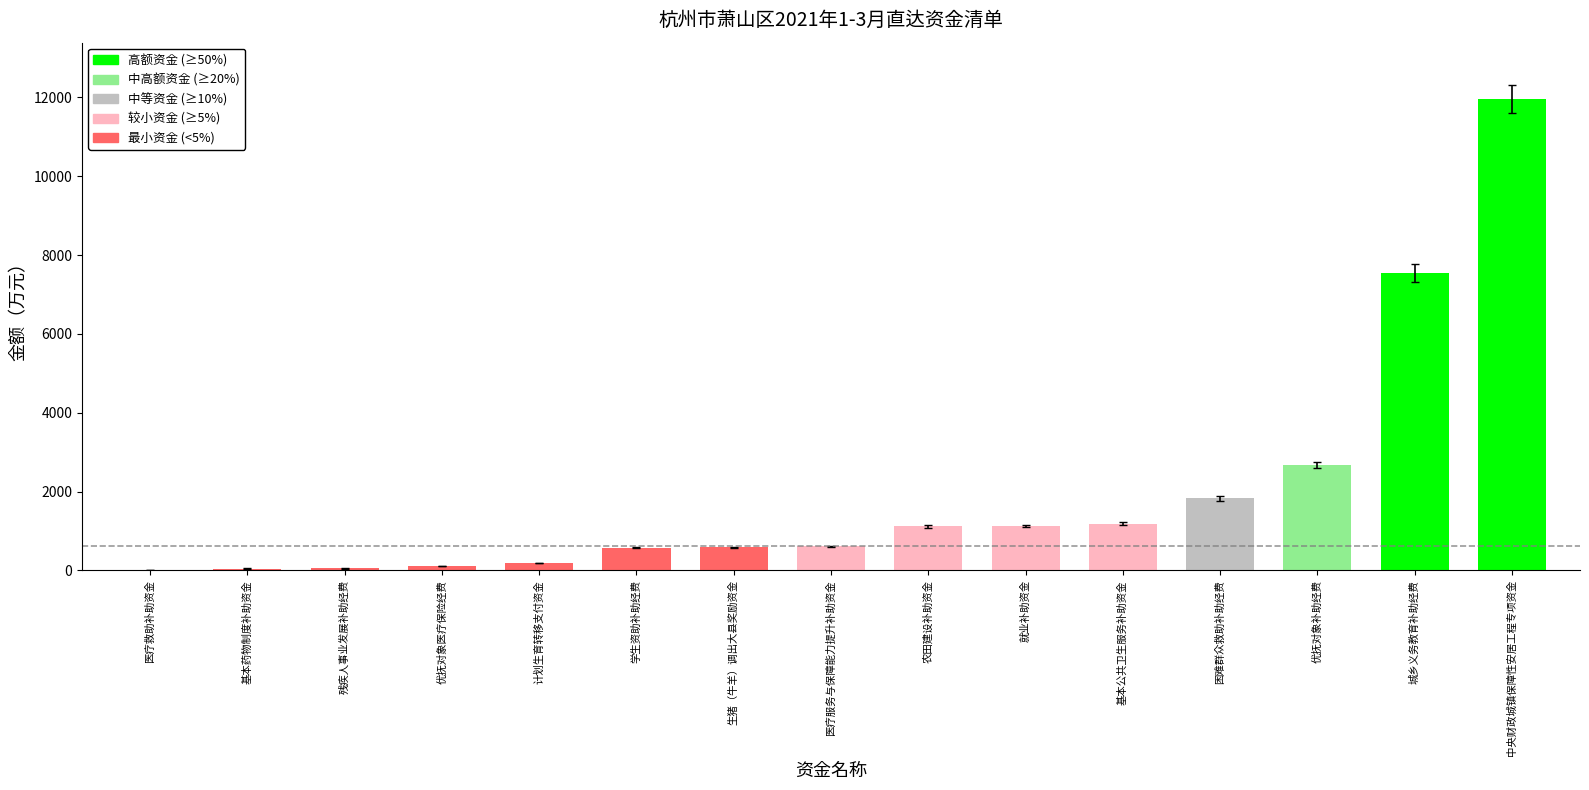

What is the sum of all values?

29603.3